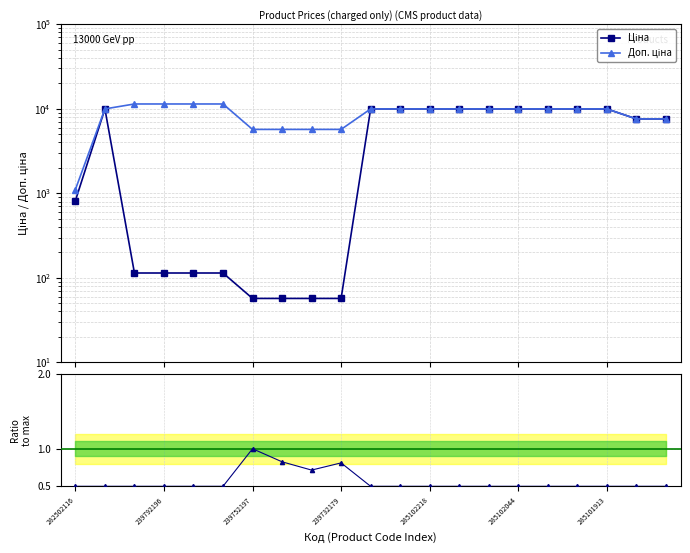

What is the sum of all Доп. ціна values?

184512.1